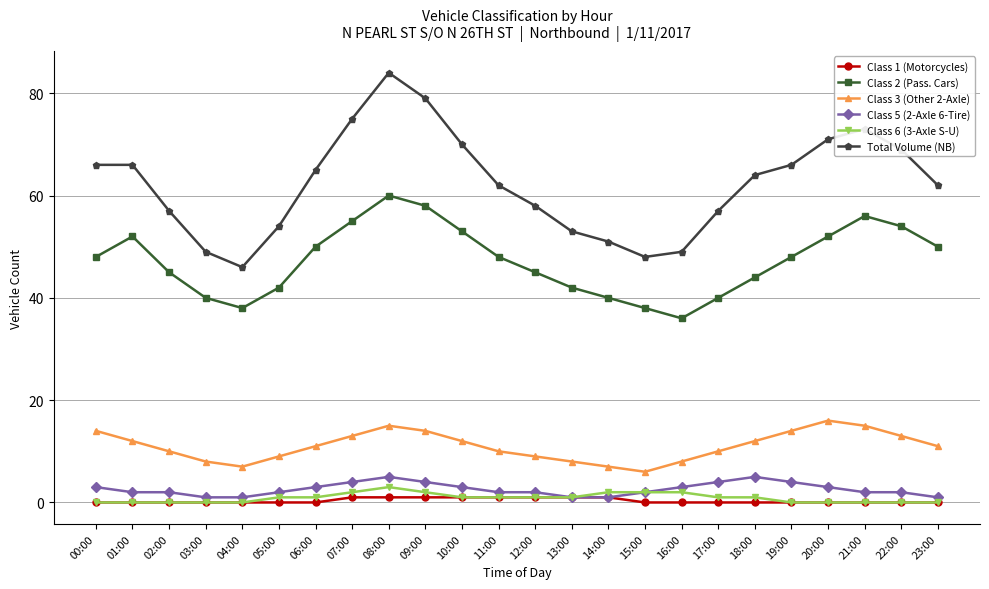

Does the chart display data point markers on the line(s)?

Yes